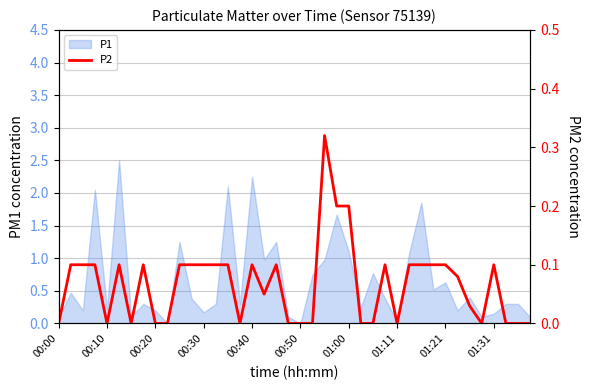

How many values exceed 0?

24